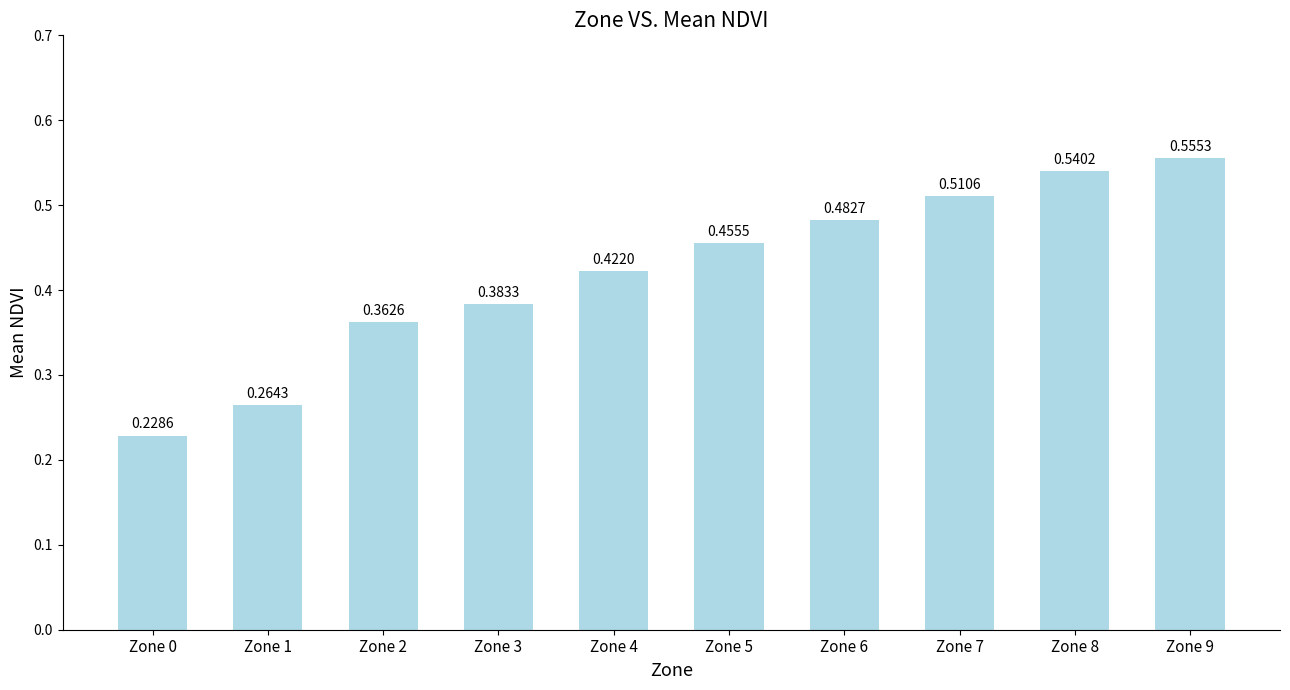

Count the number of categories in the chart.

10